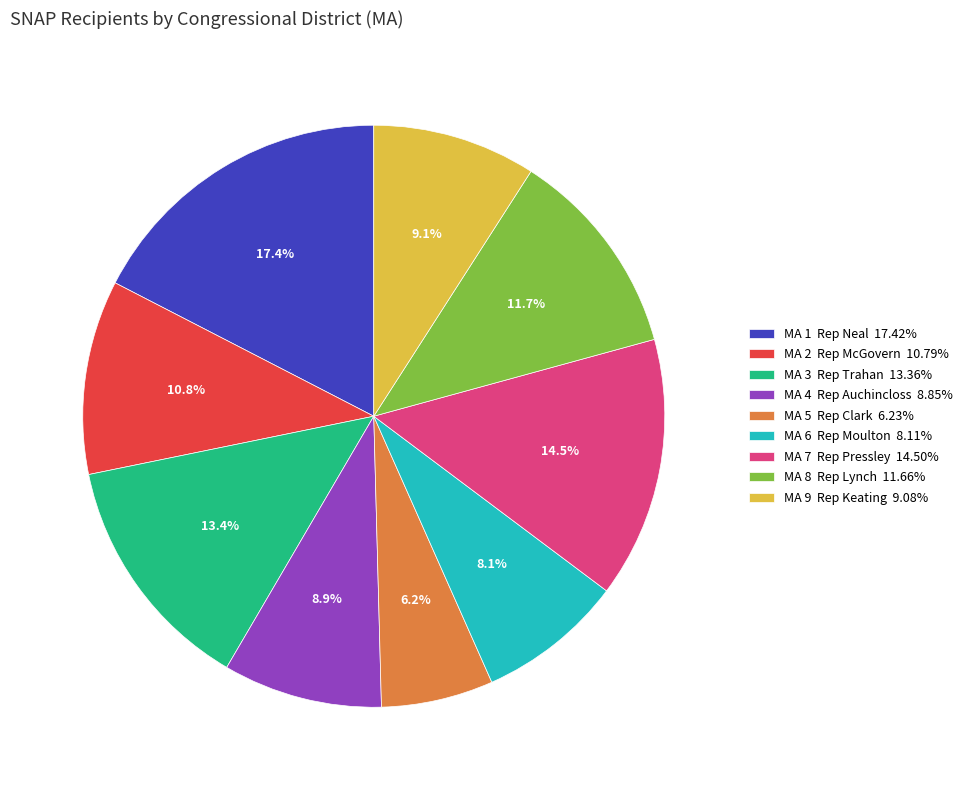

Does any single category account for the majority?

No